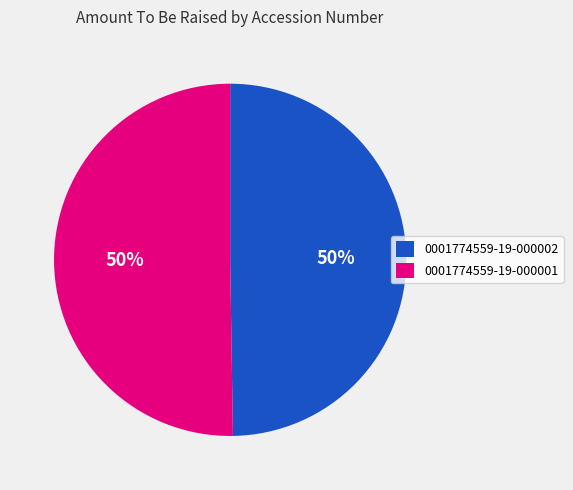

True or false: 0001774559-19-000001 accounts for 50% of the total.

True